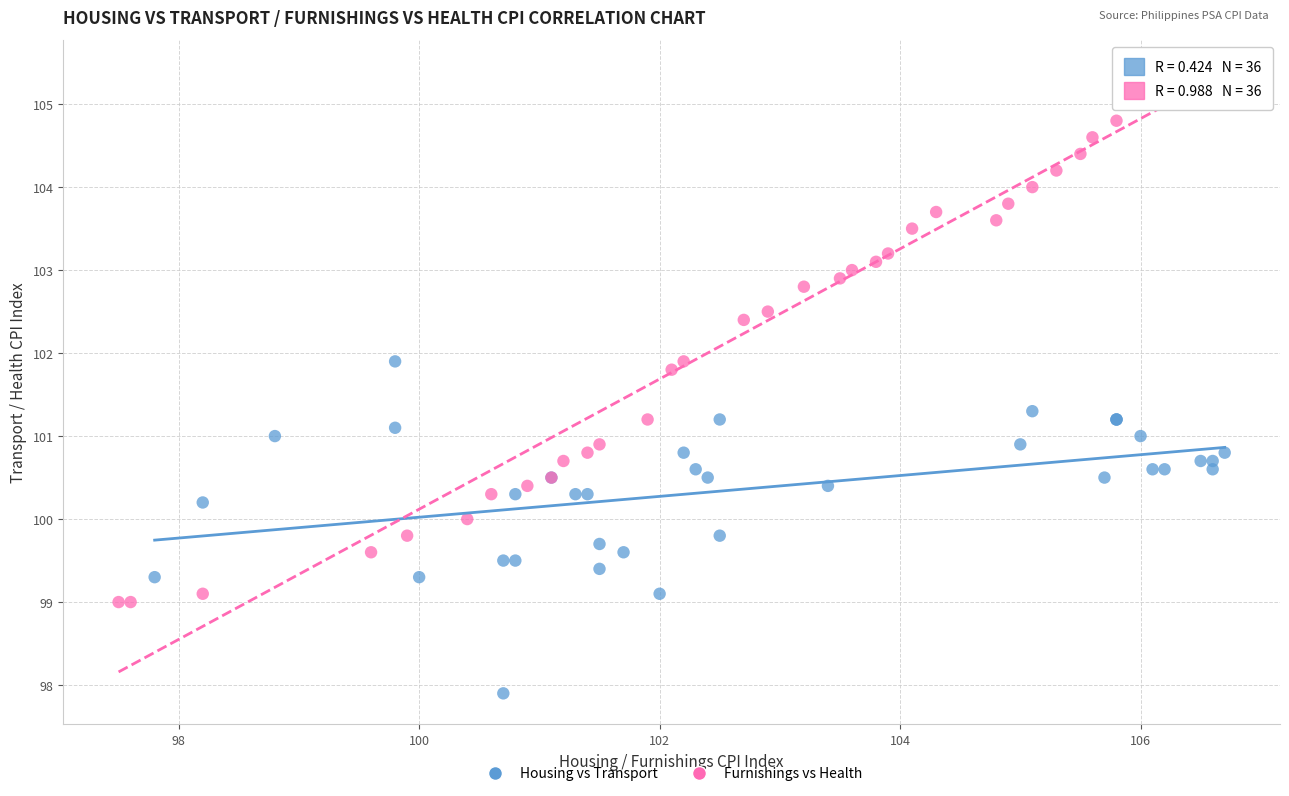

Which series reaches the maximum Y coordinate?

Furnishings vs Health